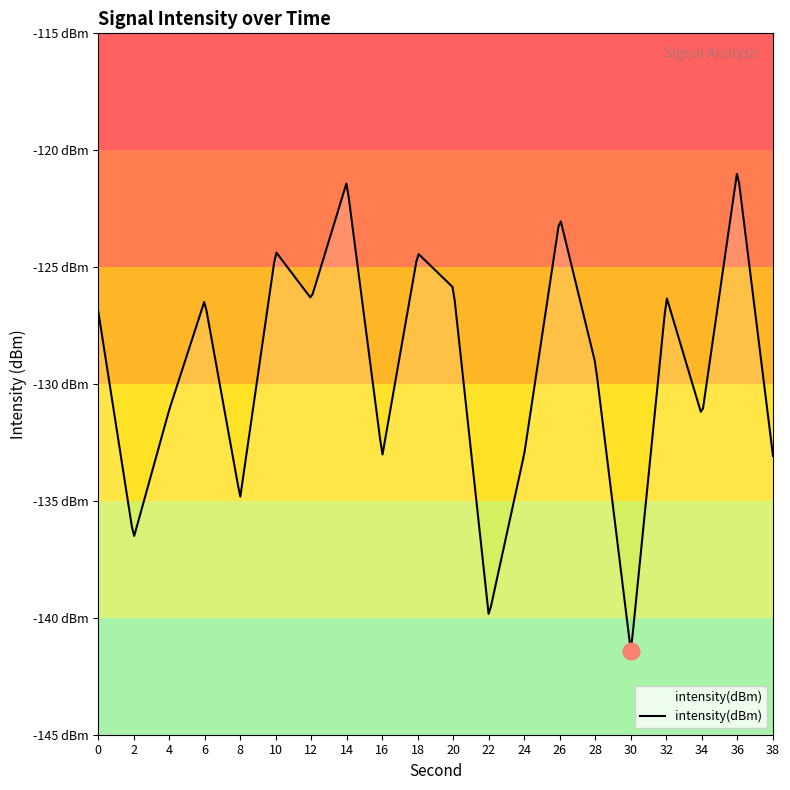

What is the sum of all values?

-2589.1